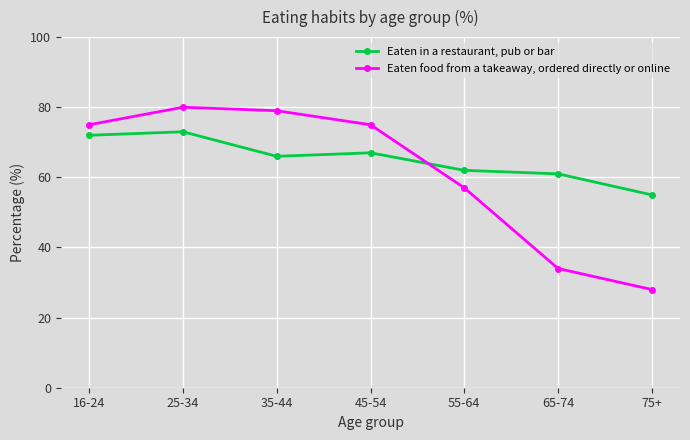

Which series ends up on top after the final intersection of Eaten food from a takeaway, ordered directly or online and Eaten in a restaurant, pub or bar?

Eaten in a restaurant, pub or bar